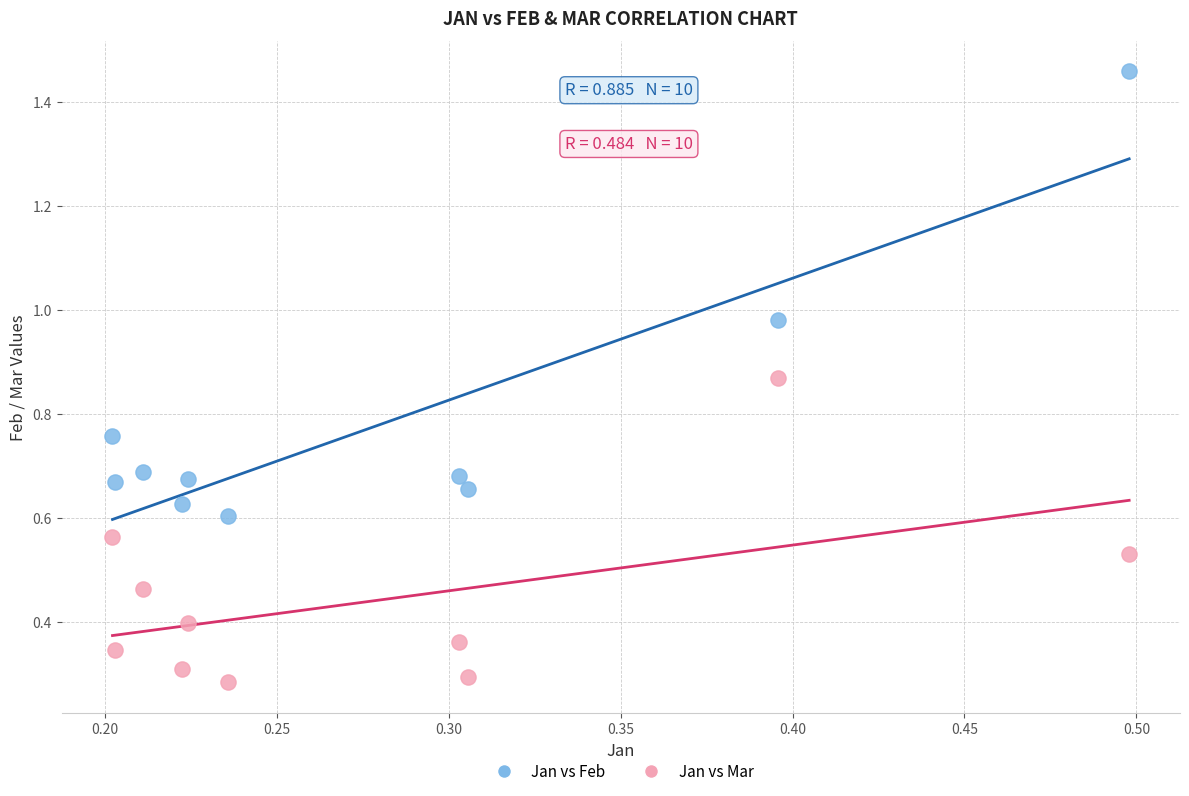

Which series contains the lowest Y value?

Jan vs Mar